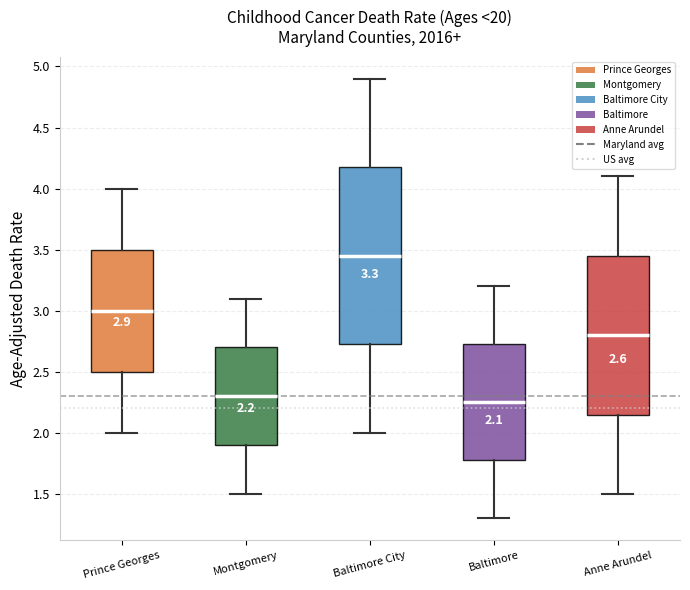

Which box is the tallest, from its lower edge to its upper edge?

Baltimore City